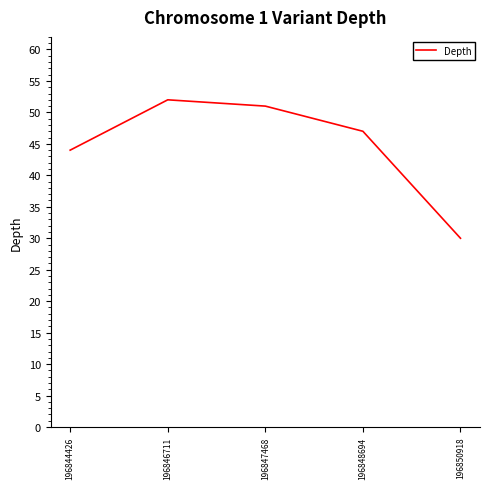

The chart shows a value of 52 at 196846711. True or false?

True